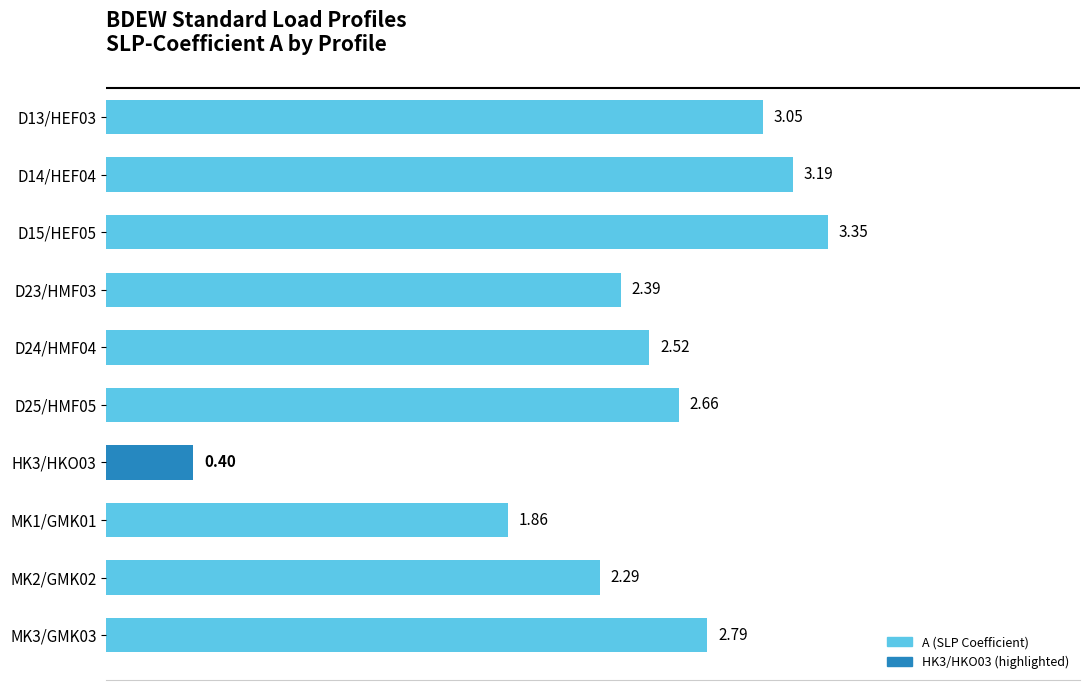

How many bars are there in total?

10